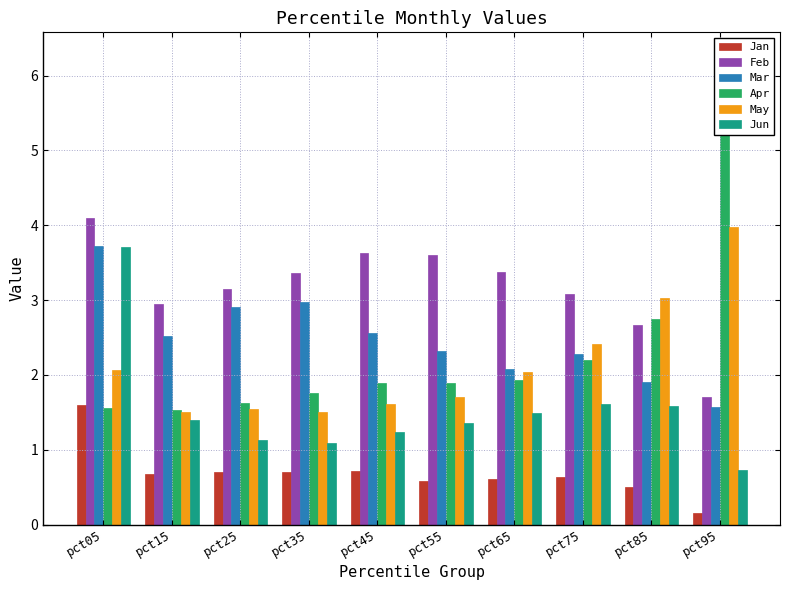

At pct45, list the series in order from largest to smallest.

Feb, Mar, Apr, May, Jun, Jan